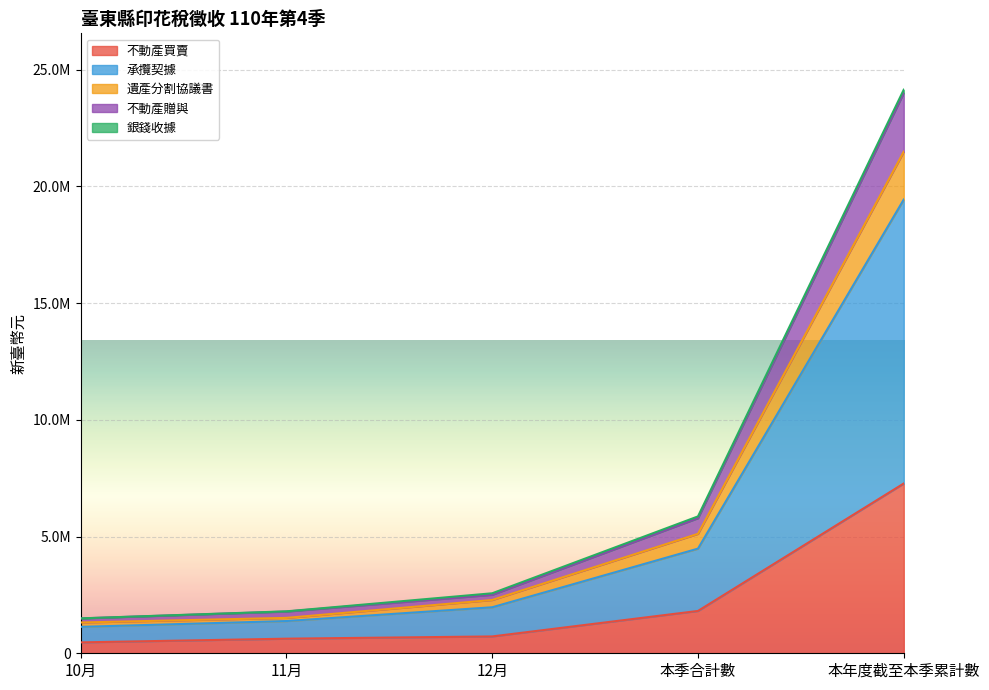

Count the number of categories in the chart.

5